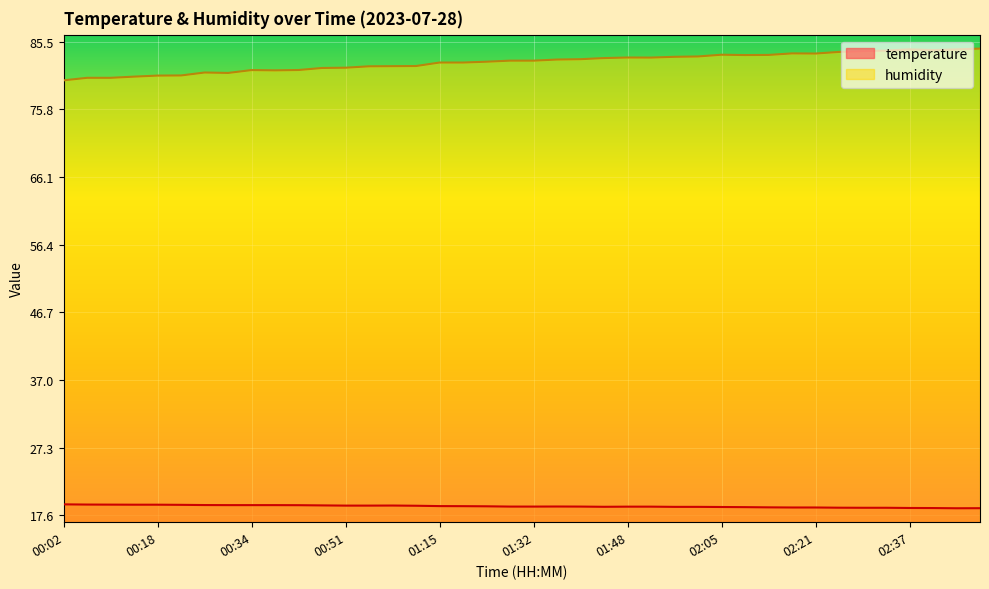

In humidity, how many points are higher than both neighbors (excluding endpoints)?

6